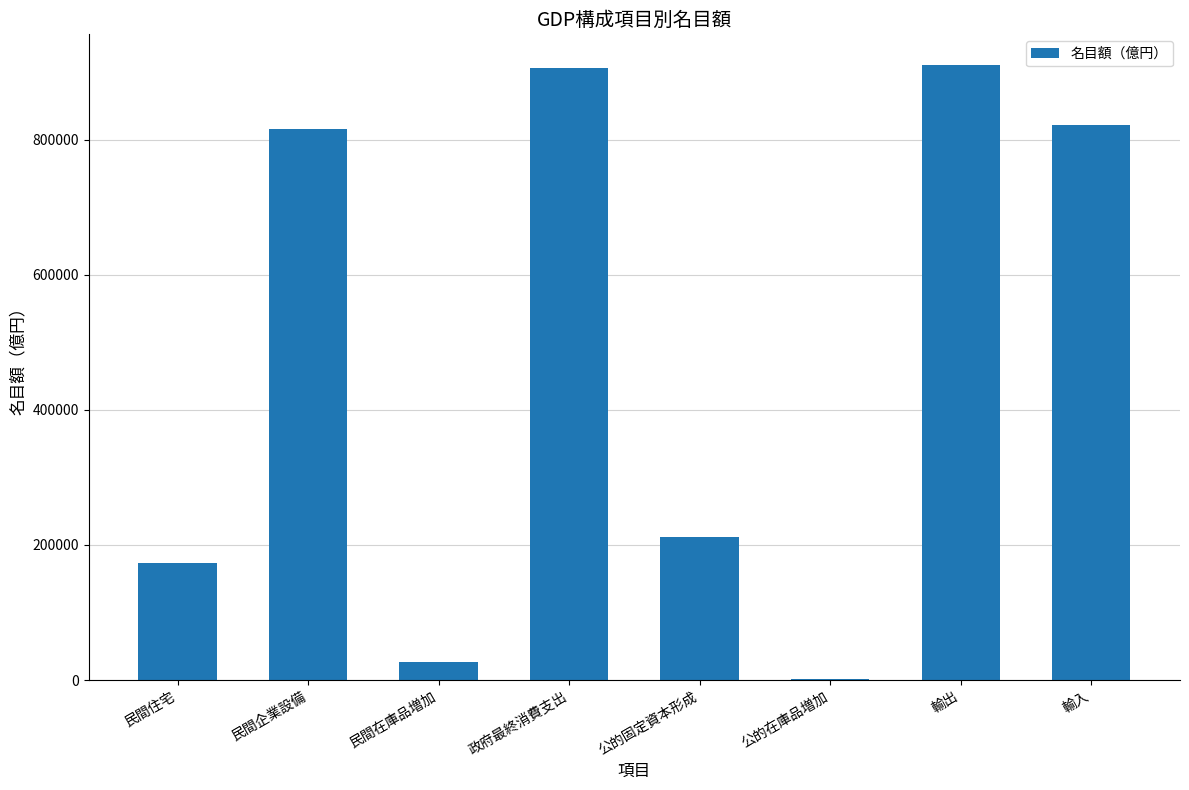

Which has a higher value, 公的固定資本形成 or 民間企業設備?

民間企業設備